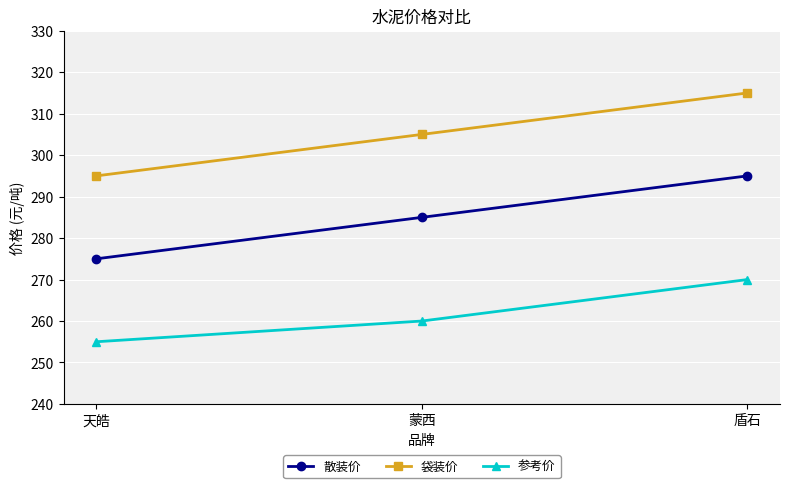

How many categories are shown in the chart?

3